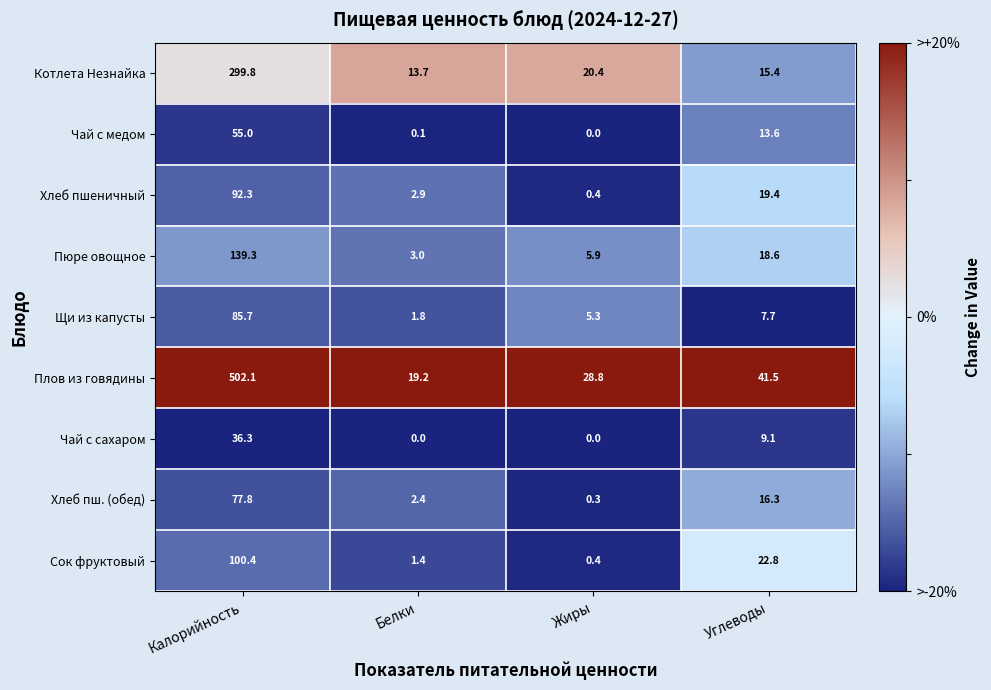

What is the maximum value for Пюре овощное?

139.3